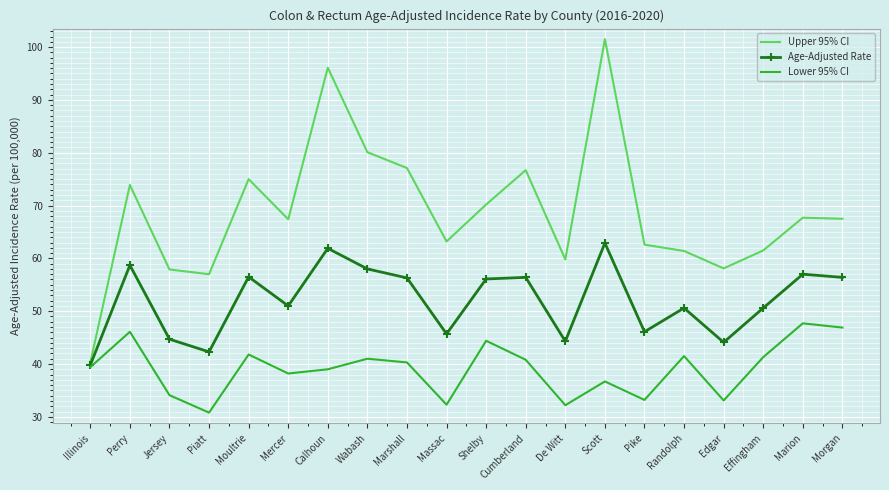

What position from the left is De Witt?

13